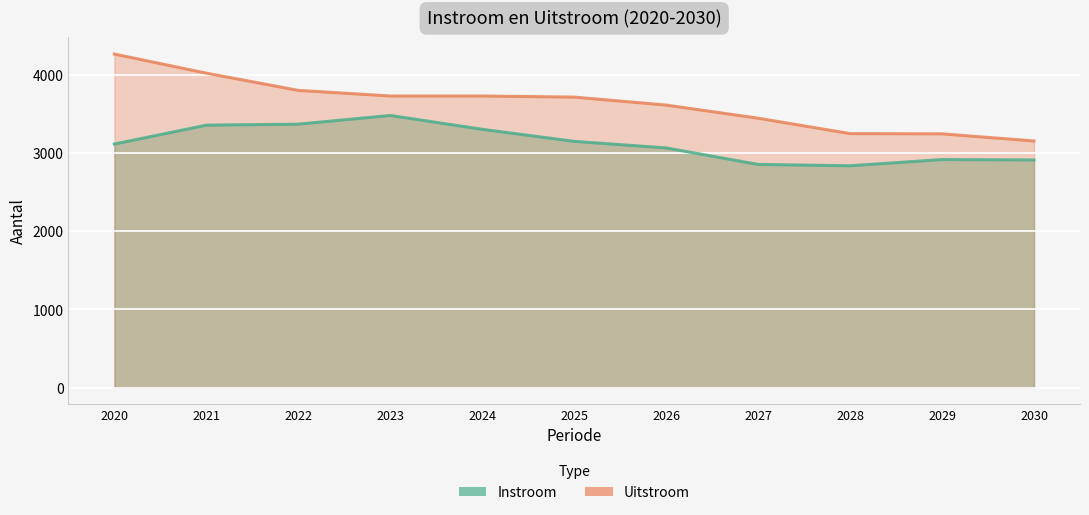

The value of Uitstroom at 2024 is 5796. True or false?

False